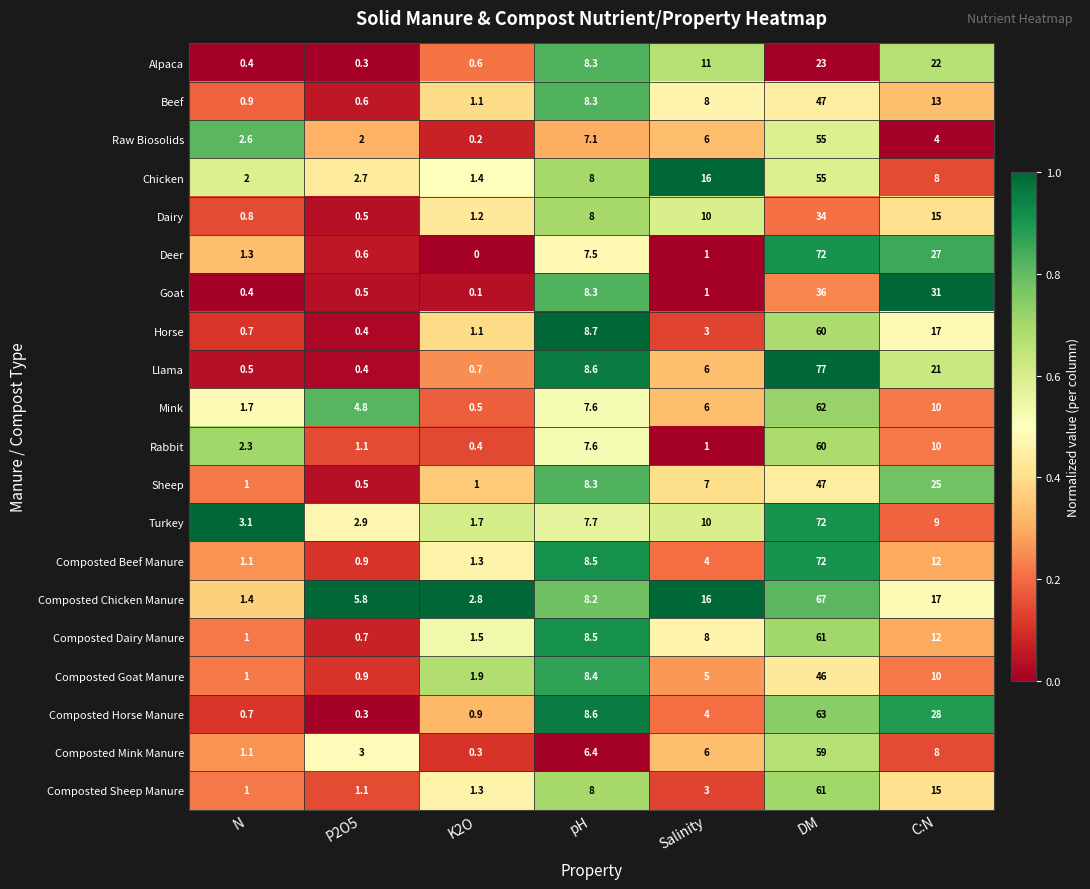

What is the sum of all Composted Mink Manure values?

83.8